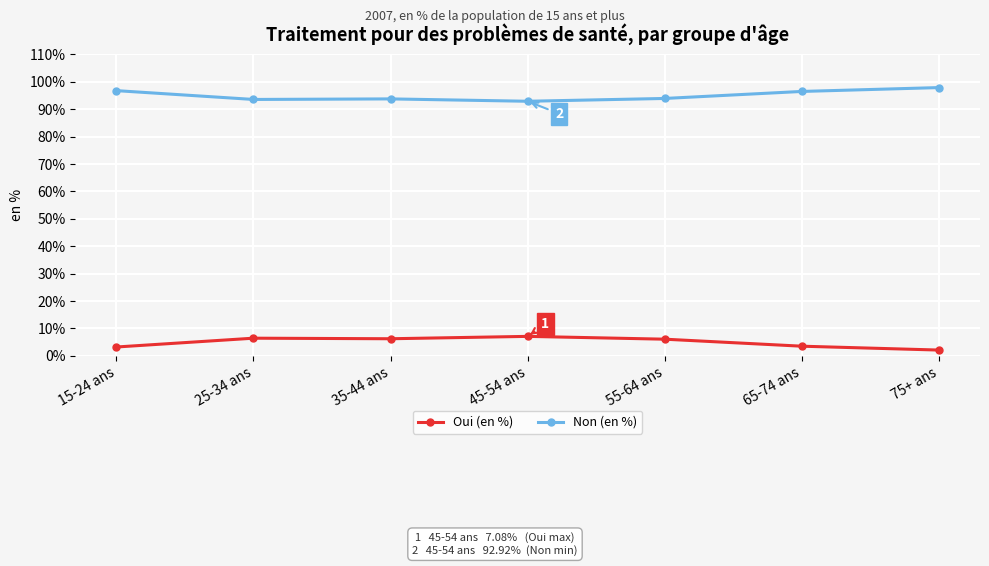

List the series in order of their overall mean, highest first.

Non (en %), Oui (en %)